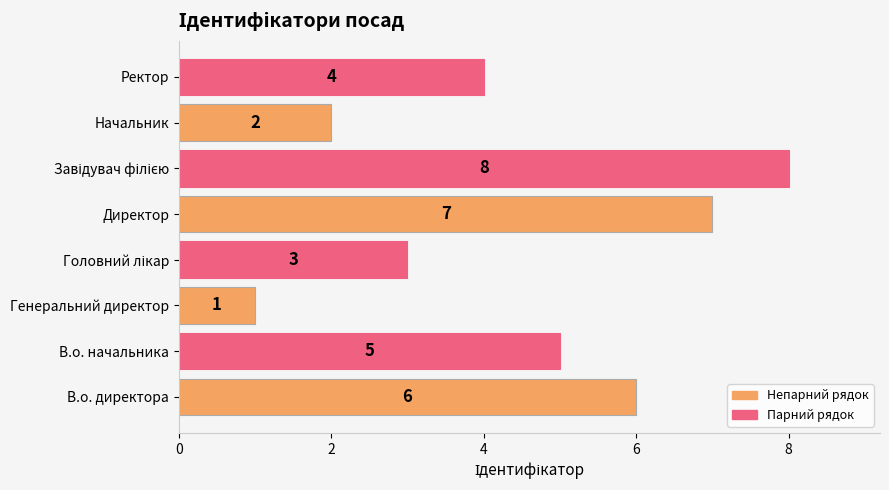

The value at Ректор is 6. True or false?

False